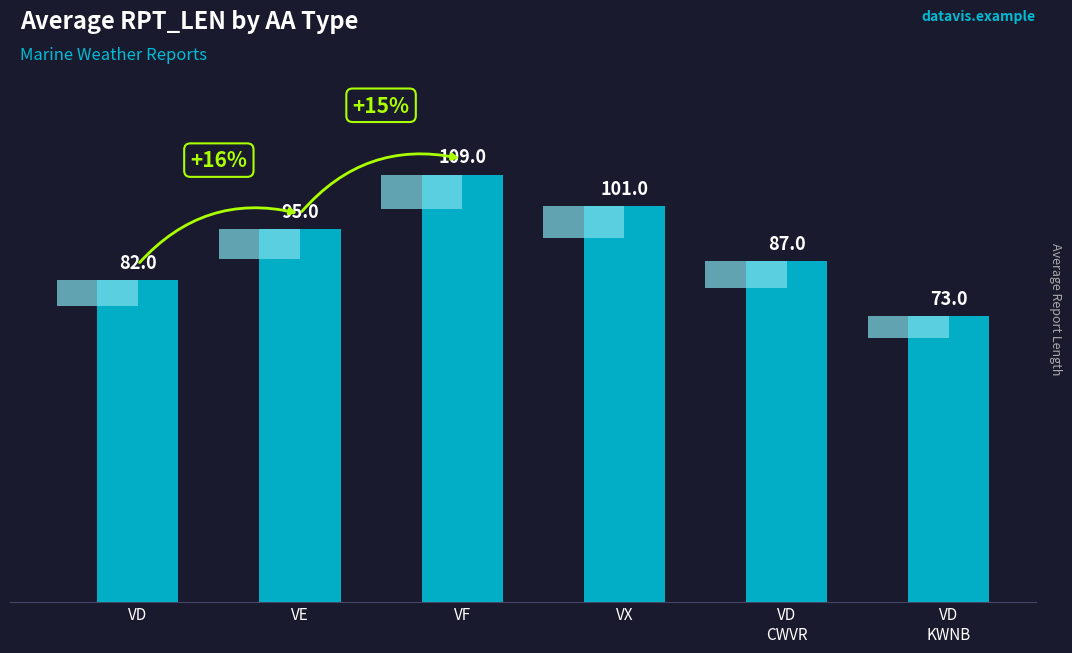

True or false: the data shows 87 at VD
CWVR.

True